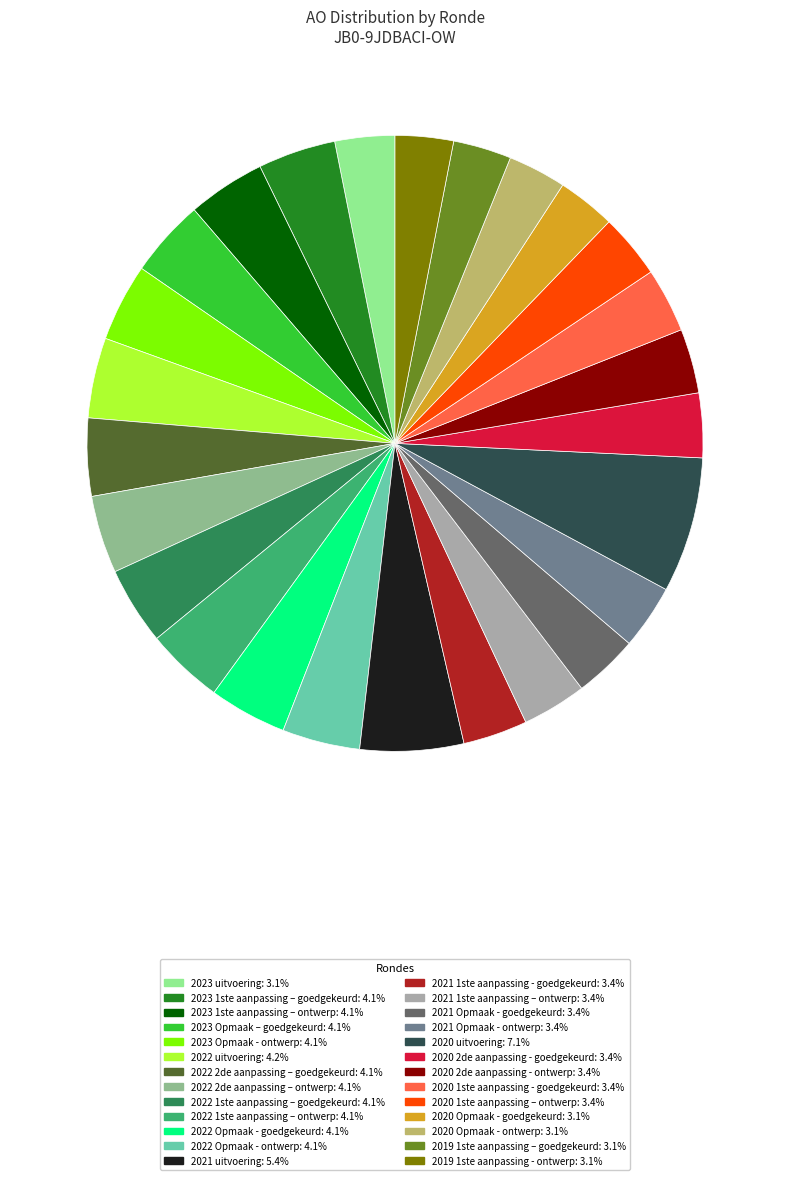

What is the ratio of the value at 2021 Opmaak - ontwerp to the value at 2020 1ste aanpassing - goedgekeurd?

1.0